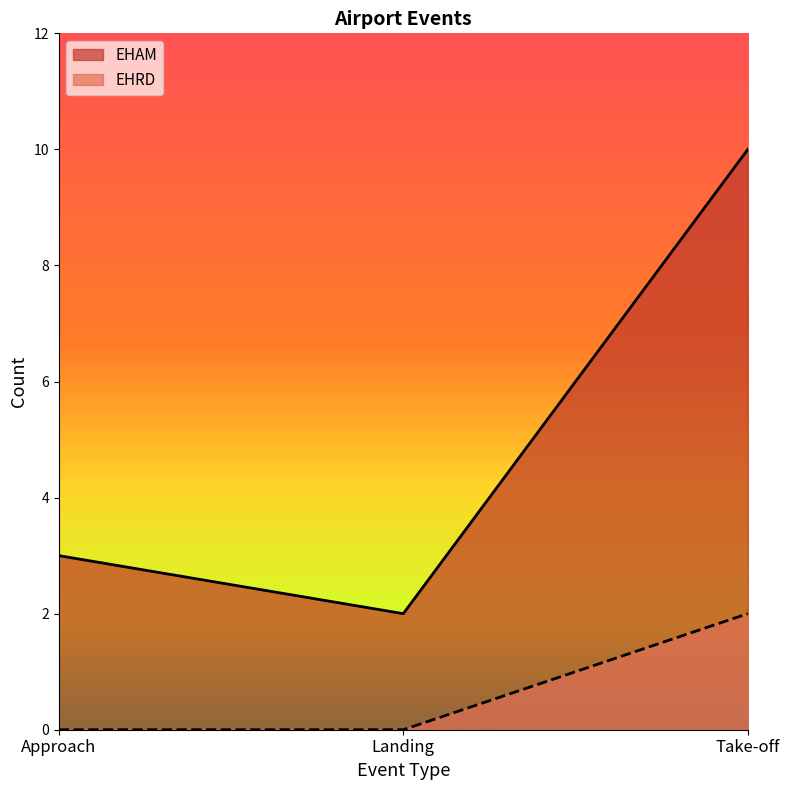

Reading right to left, list all the values displayed in this chart.

EHAM: Take-off=10	Landing=2	Approach=3
EHRD: Take-off=2	Landing=0	Approach=0